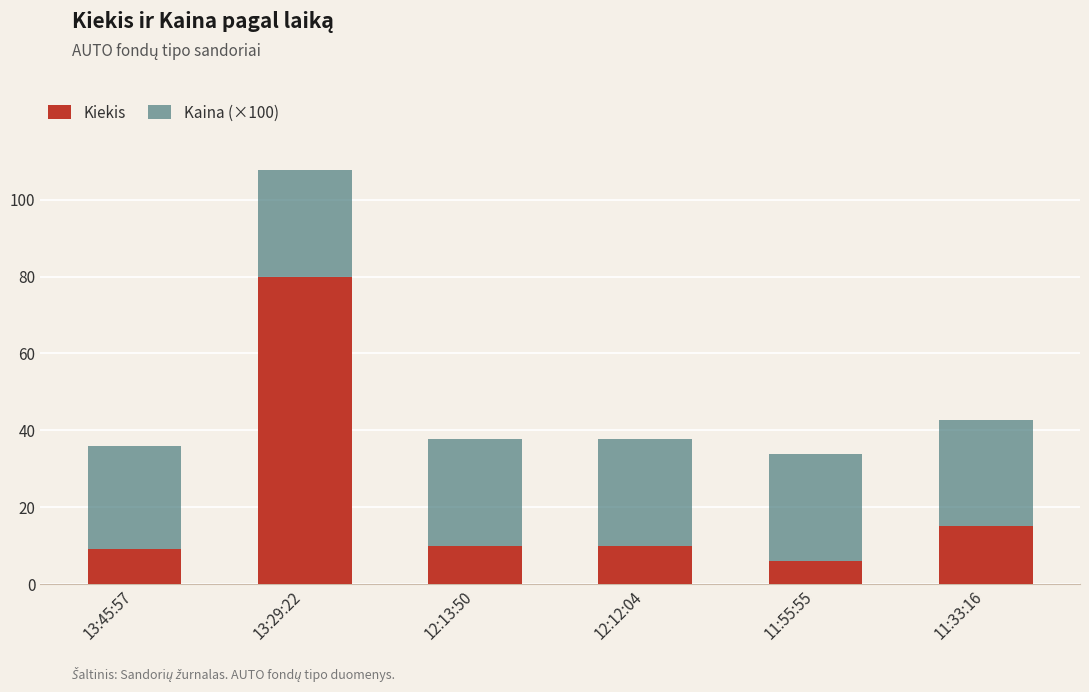

What is the approximate value of Kiekis at 12:12:04?

10.0